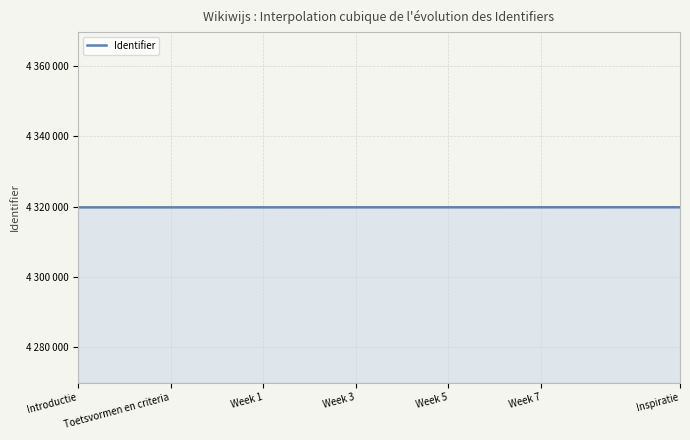

Does the chart display data point markers on the line(s)?

No